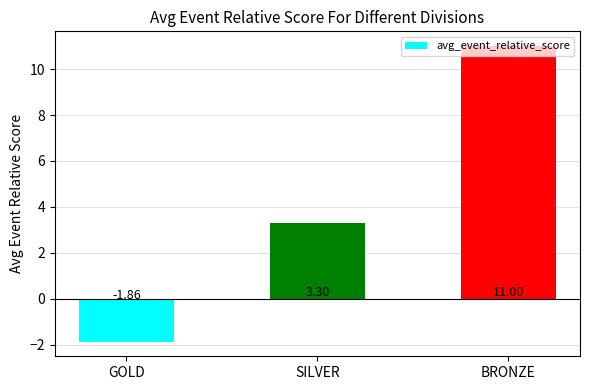

What is the value of the 2nd bar from the left?

3.3